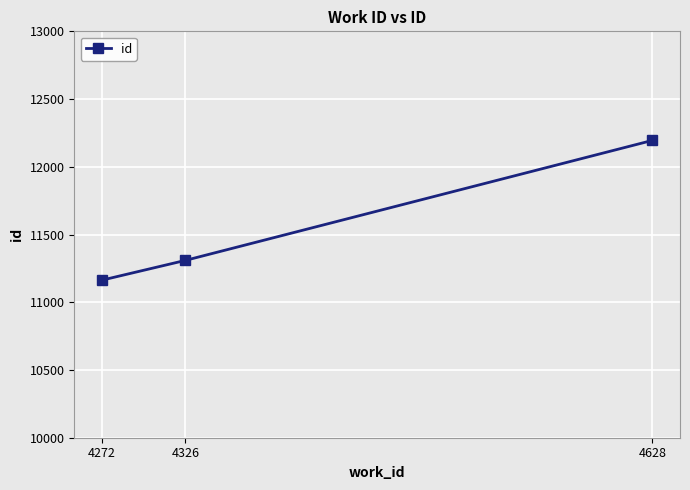

The value at 4272 is 14857. True or false?

False